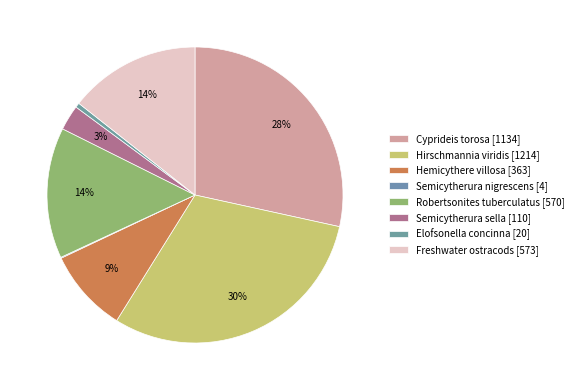

True or false: Cyprideis torosa accounts for 28% of the total.

True